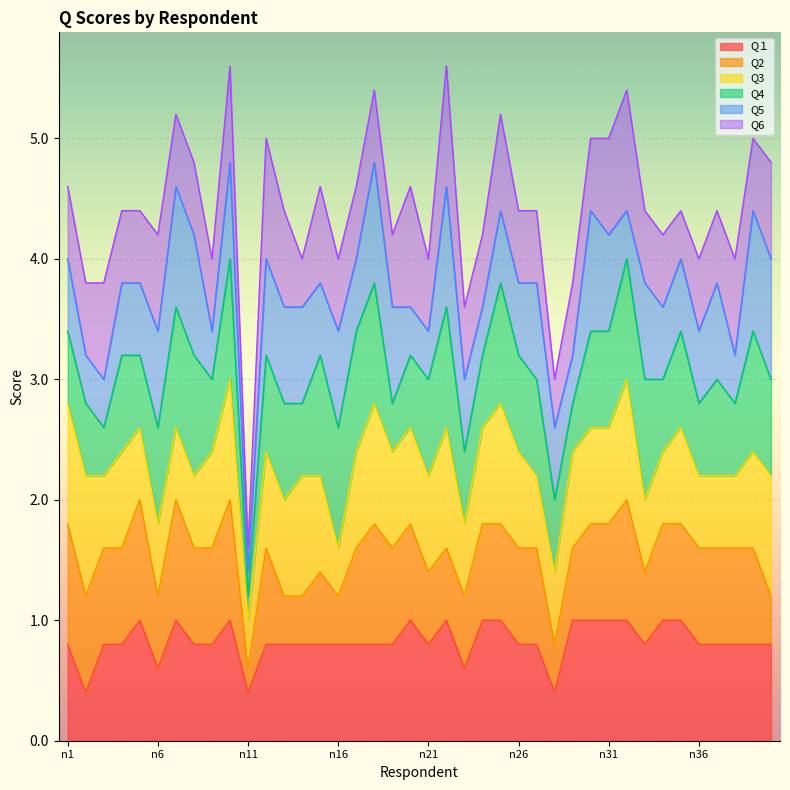

What is the lowest value of the Q１ series?

0.4